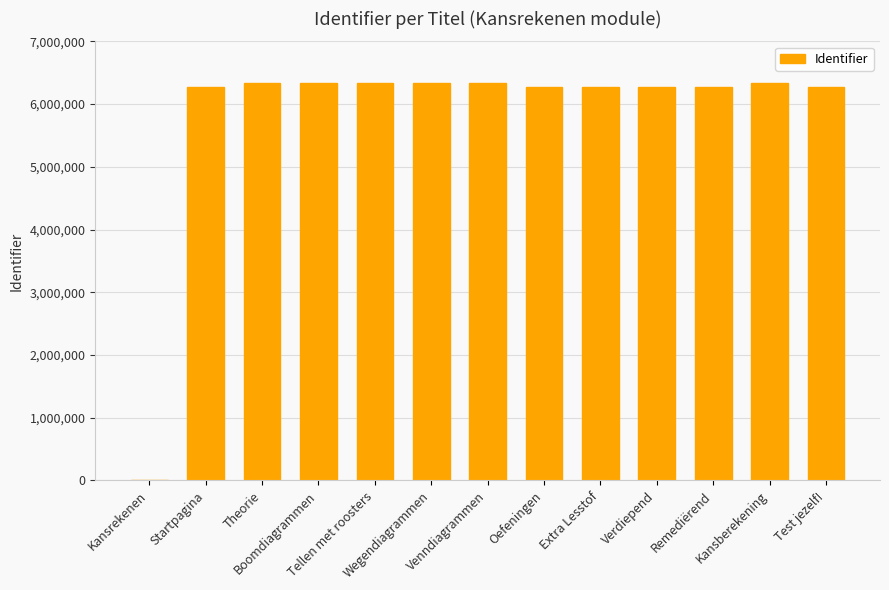

What is the maximum value shown in the chart?

6339076